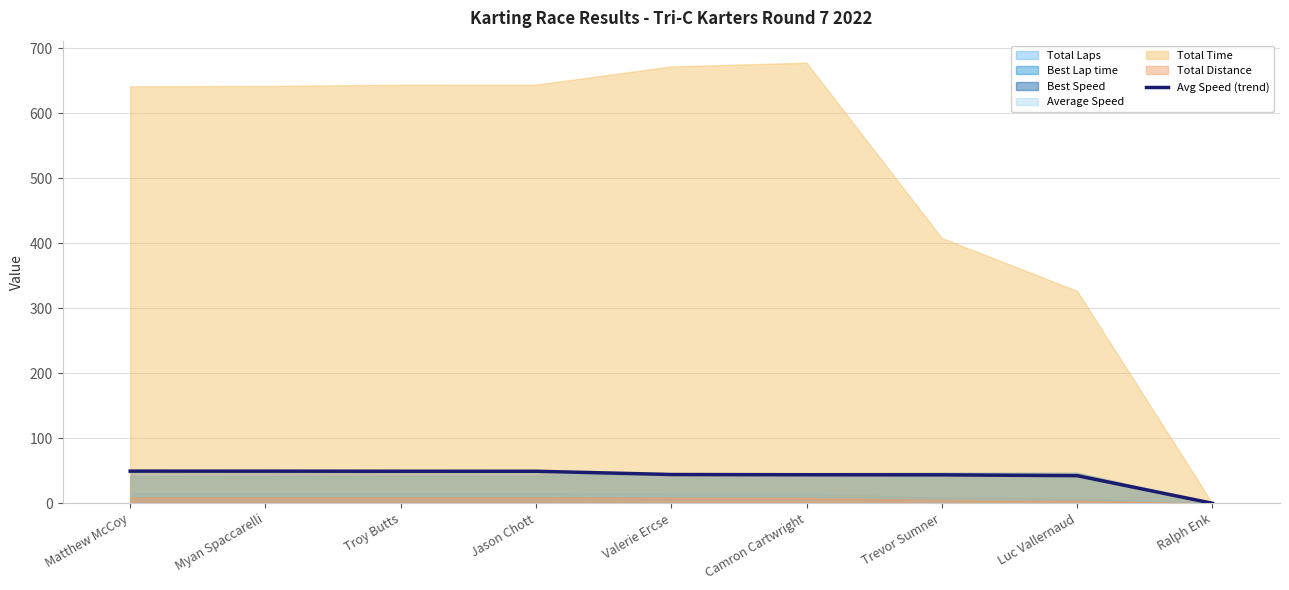

Reading right to left, list all the values displayed in this chart.

0.0	42.5	43.7	43.9	44.3	49.3	49.3	49.4	49.5